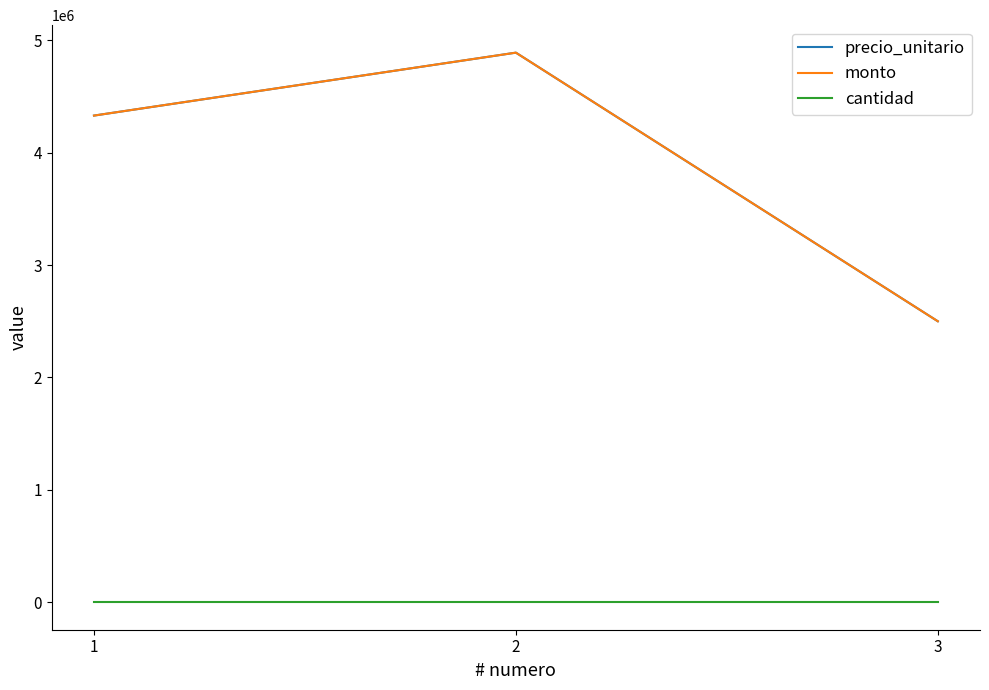

Reading right to left, list all the values displayed in this chart.

precio_unitario: 2500000	4890000	4330000
monto: 2500000	4890000	4330000
cantidad: 1	1	1